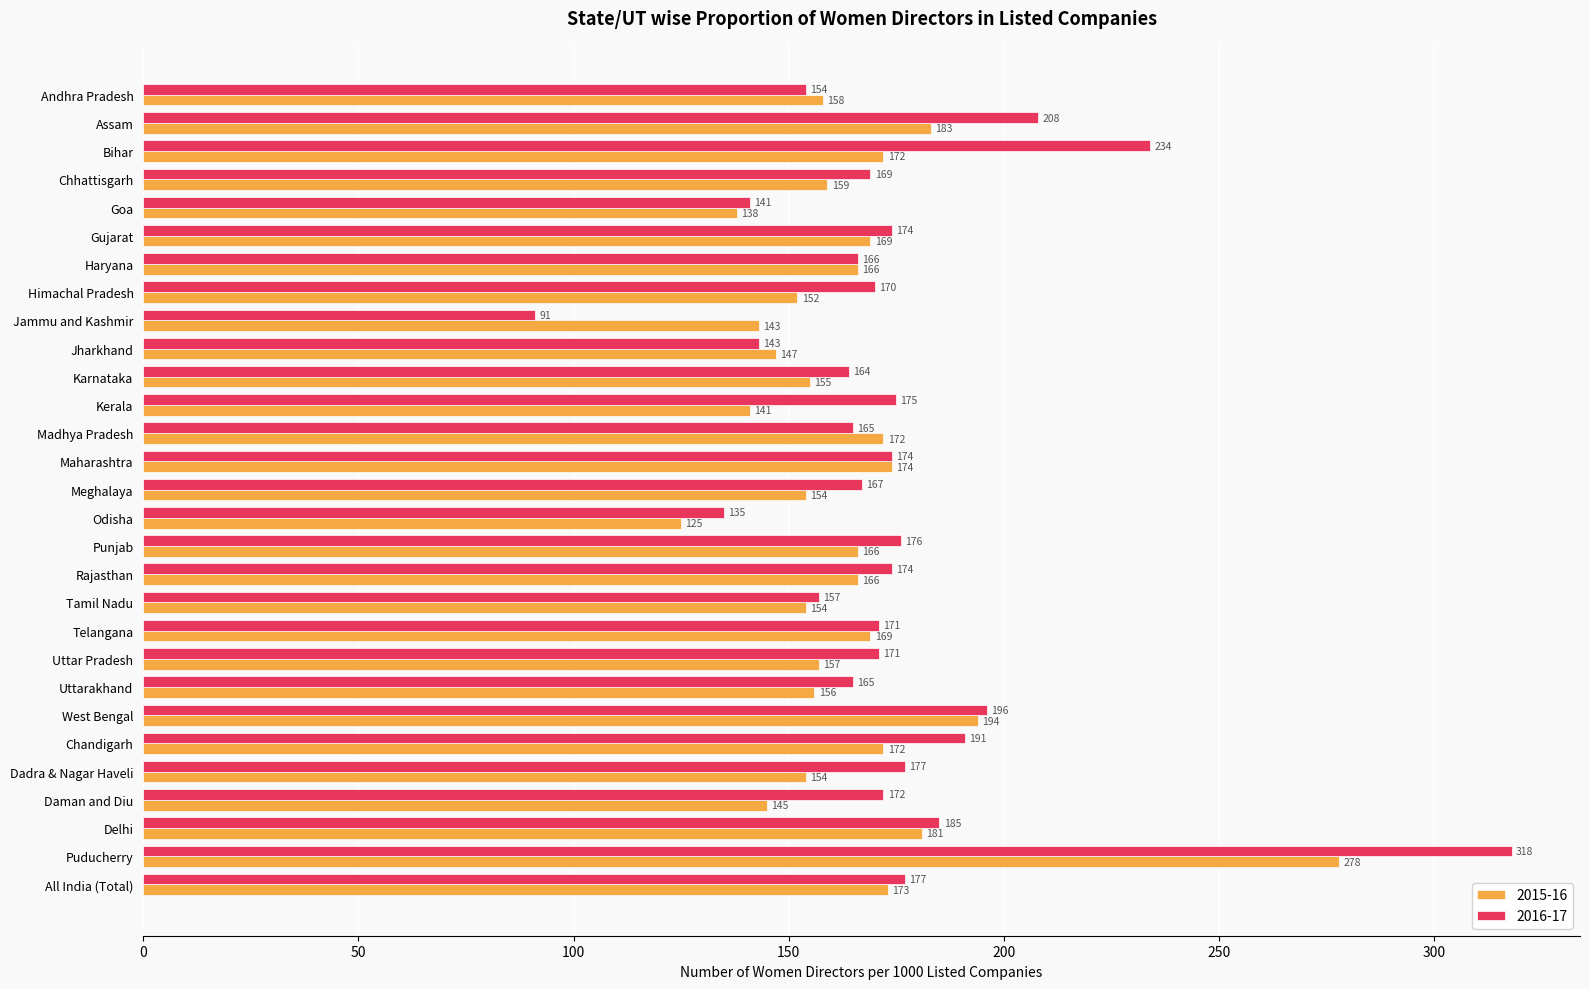

At which label is 2016-17 closest to 204?

Assam